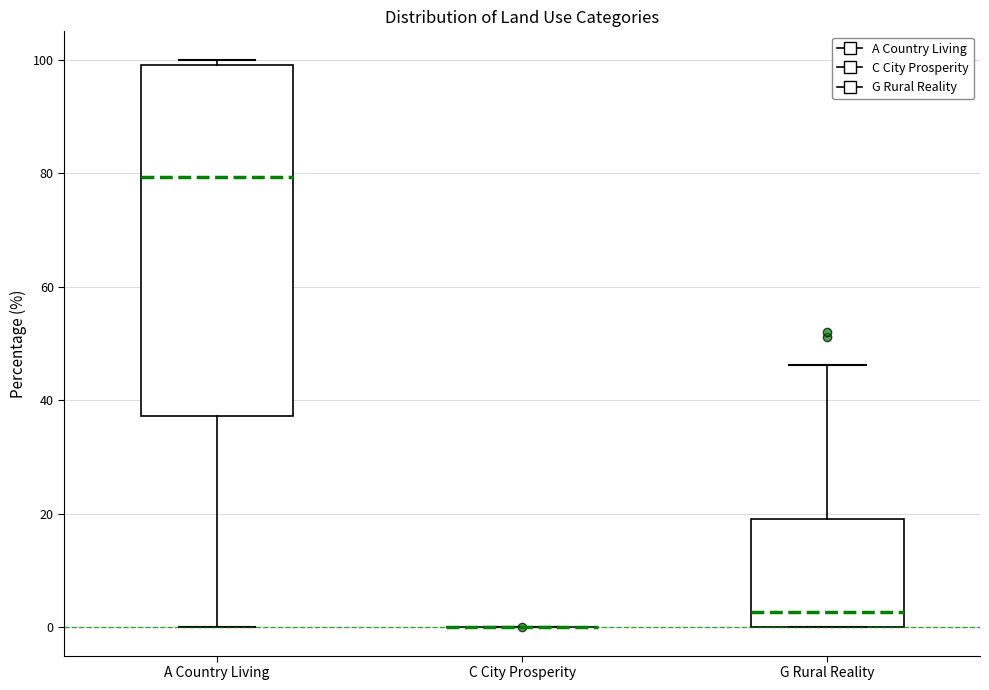

Reading left to right, read every box against the y-axis: the position of its median line, the range the box covers, and the ends of its whiskers. The values are not printed on the chart, so give them approximately, as read against the axis.

A Country Living: median 80, box 38 to 100, whiskers 0 to 100 (just above the box's upper edge)
C City Prosperity: box collapsed to a line at 0, whiskers 0 to 0
G Rural Reality: median 2, box 0 to 18, whiskers 0 to 46